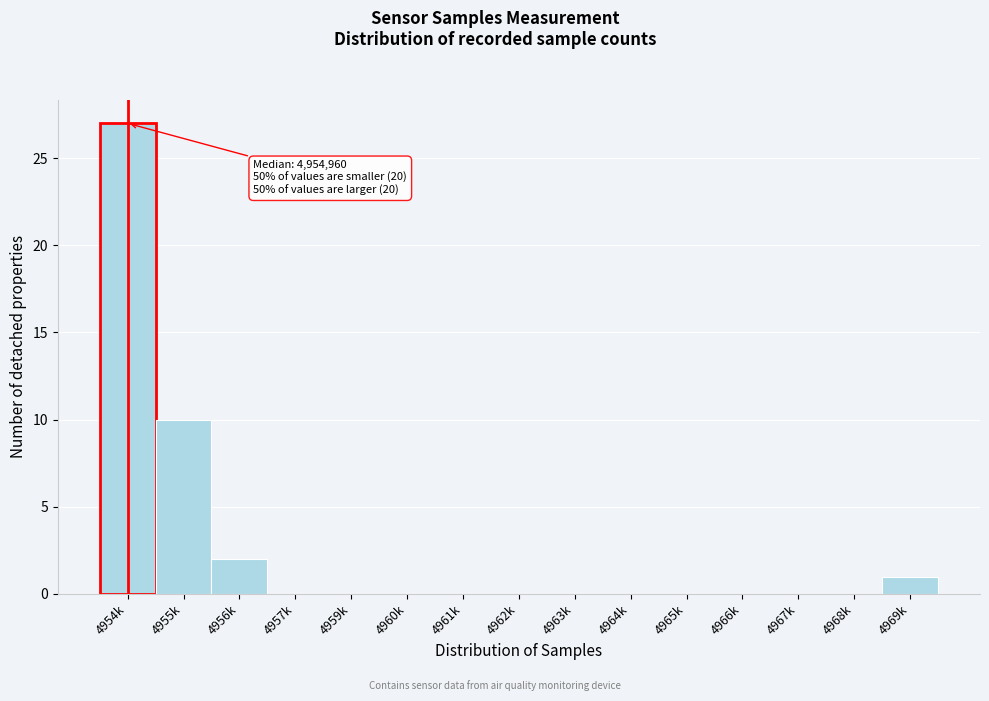

Reading right to left, extract all data points from this chart.

4969k=1	4968k=0	4967k=0	4966k=0	4965k=0	4964k=0	4963k=0	4962k=0	4961k=0	4960k=0	4959k=0	4957k=0	4956k=2	4955k=10	4954k=27